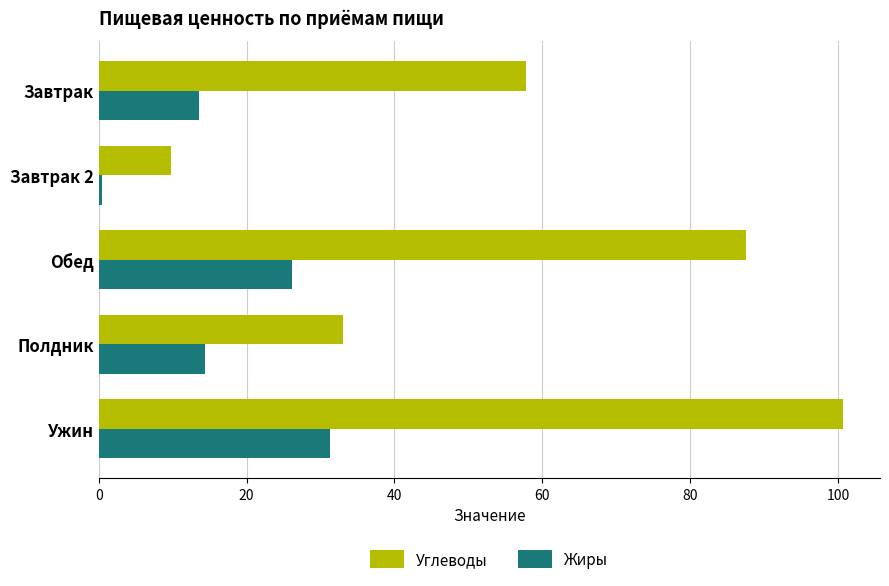

List the series in order of their peak value, lowest first.

Жиры, Углеводы